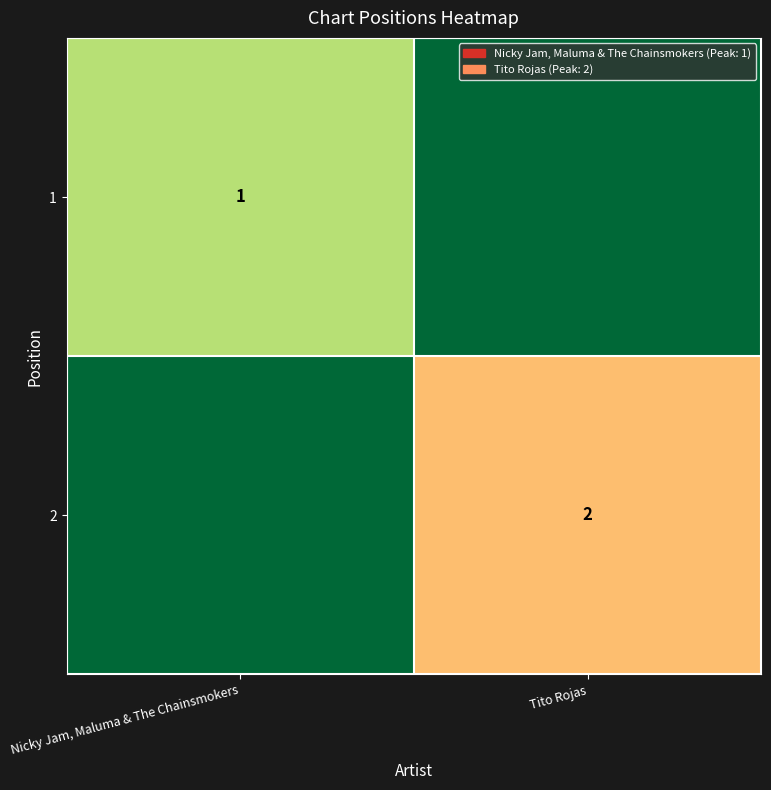

At how many categories does at least one series exceed 1?

1